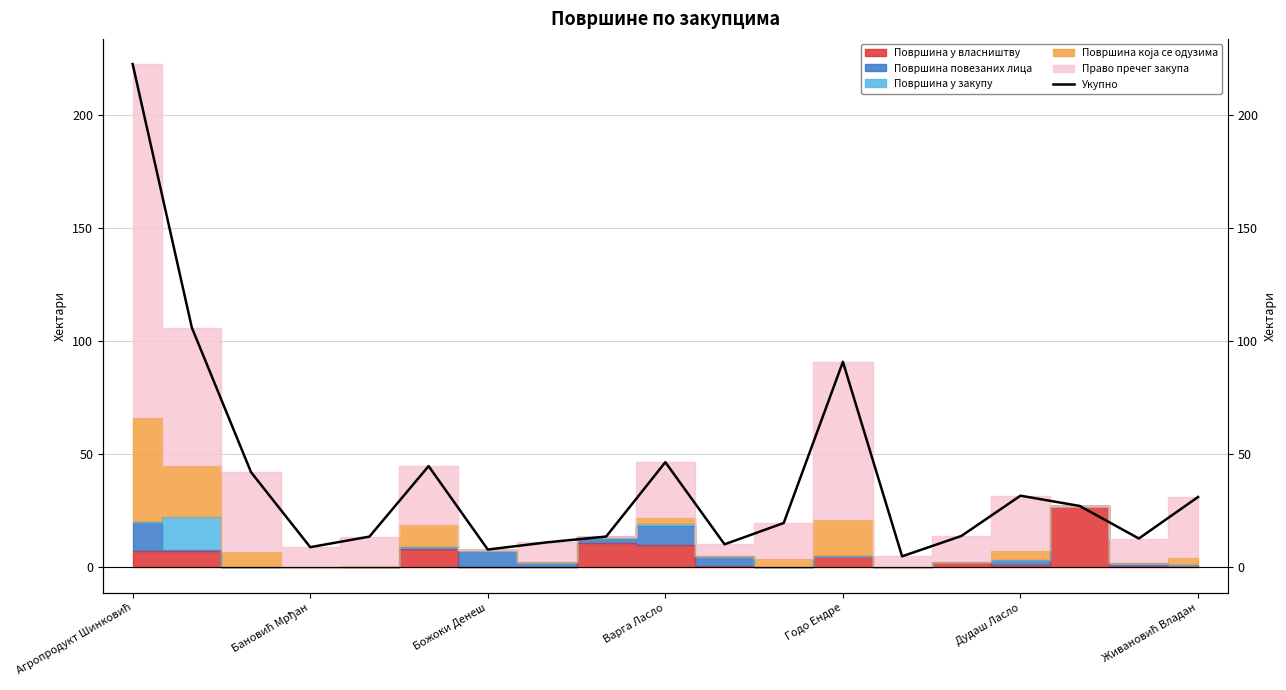

Reading left to right, what are all the values shown in this chart?

222.4	105.9	42.1	8.9	13.6	44.8	7.9	11.1	13.6	46.5	10.2	19.6	90.8	4.9	13.9	31.7	27.1	12.8	31.1